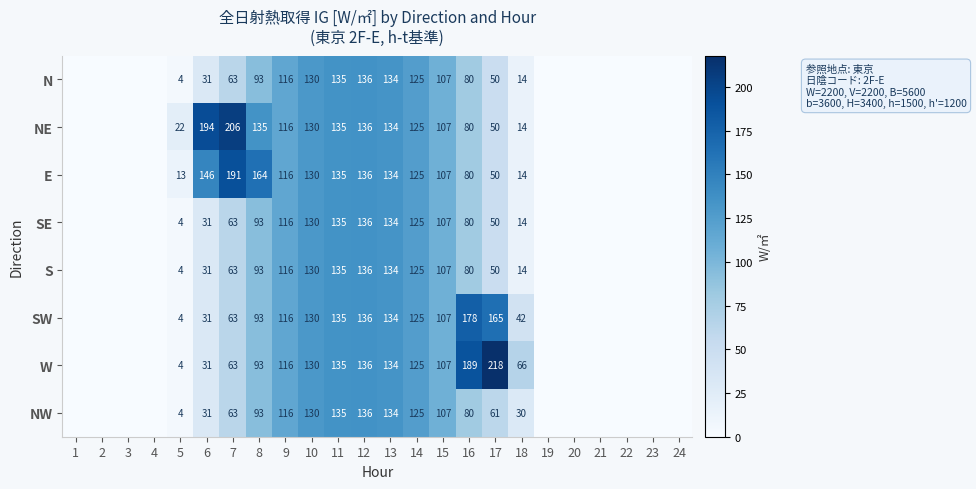

The NW series shows 93 at 8. True or false?

True